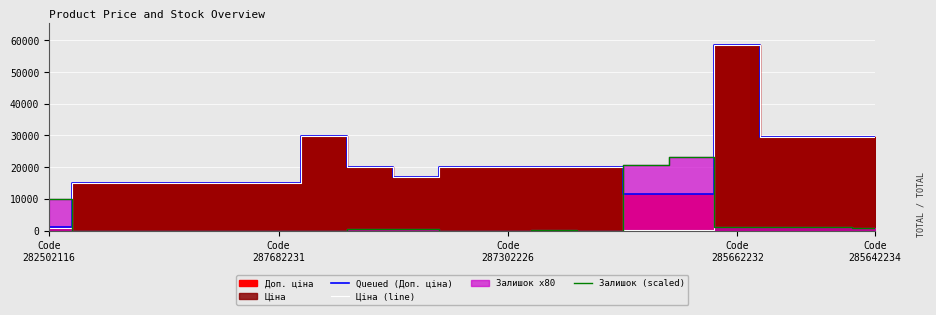

What is the value of the Queued (Доп. ціна) point at the 8th from the left?

19964.2